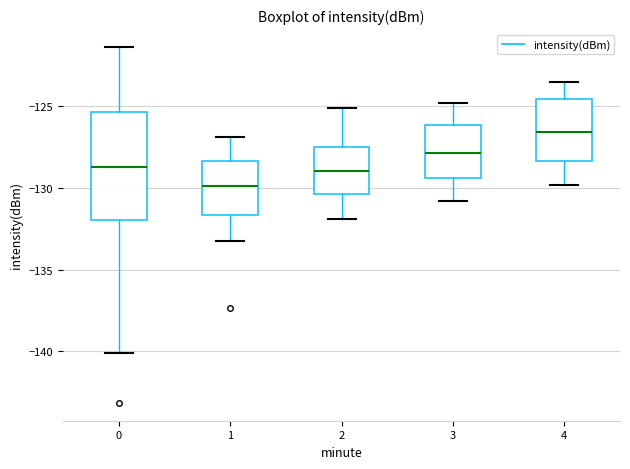

Which box is the tallest, from its lower edge to its upper edge?

0